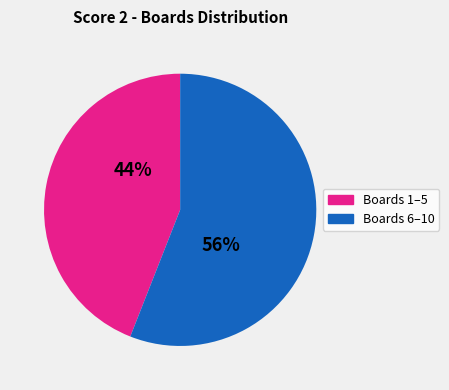

To the nearest percent, what is the difference between the largest and smallest slice percentages?

12%